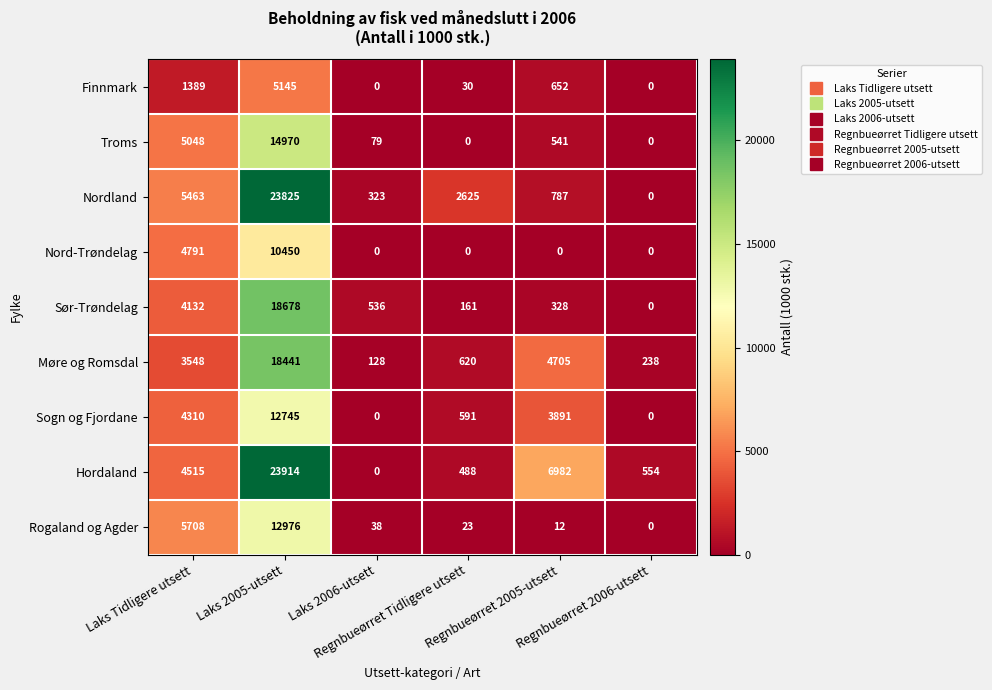

What is the maximum value shown in the chart?

23914